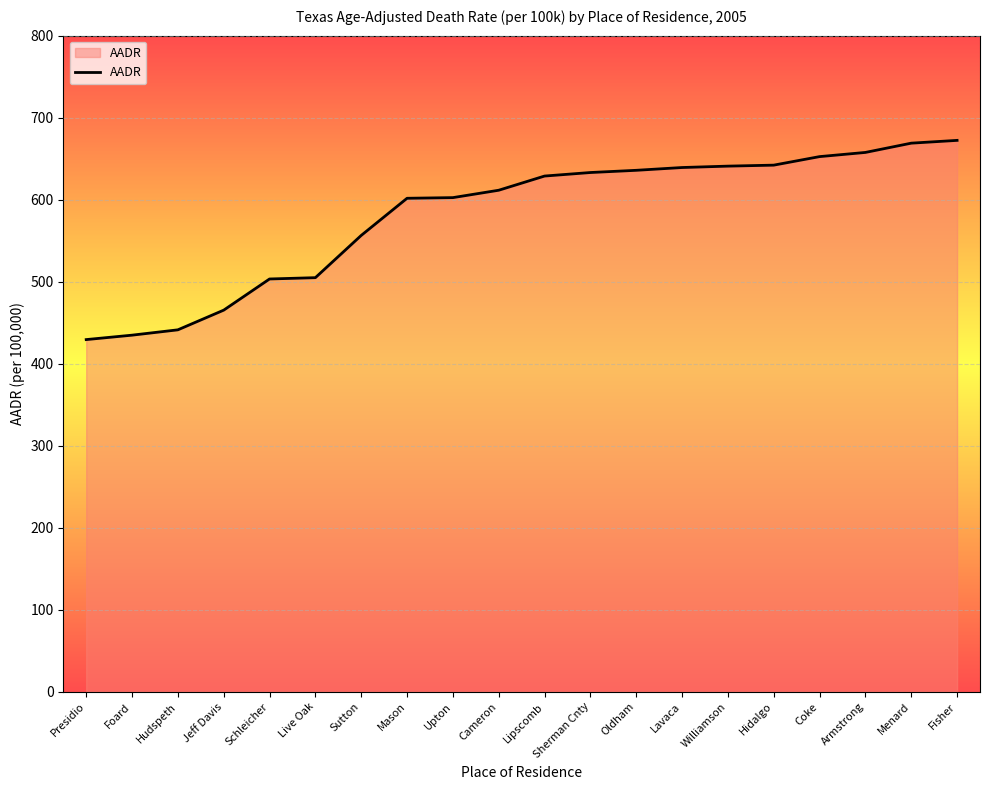

What is the sum of all values?

11622.3